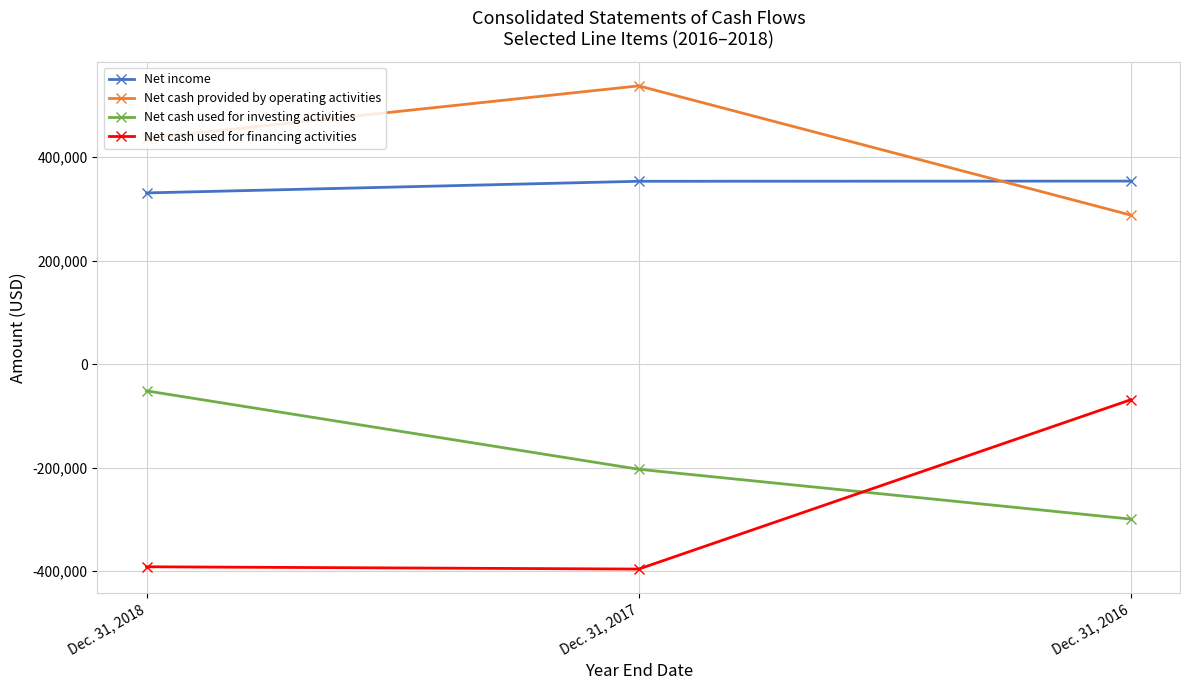

What is the difference between the maximum and second lowest values in the Net income series?

345